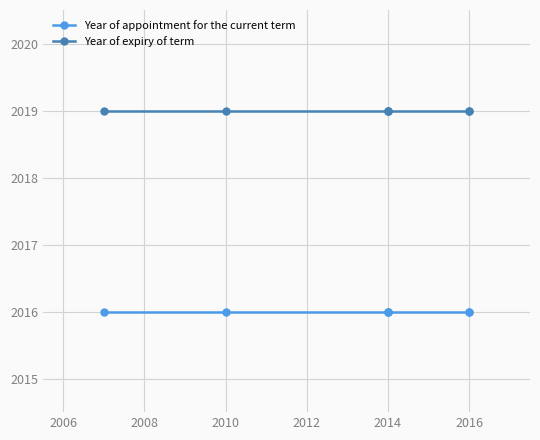

What is the total value across all series at 2008?

4035